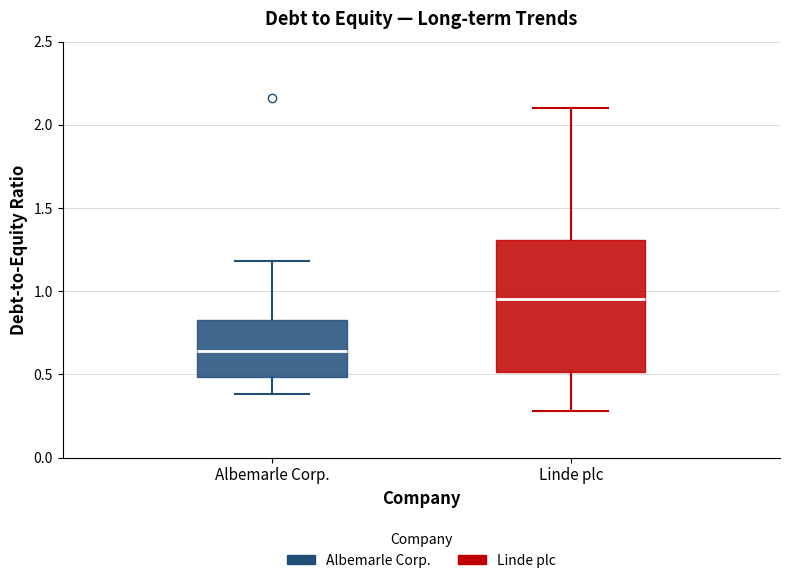

Which box's median line is the lowest?

Albemarle Corp.